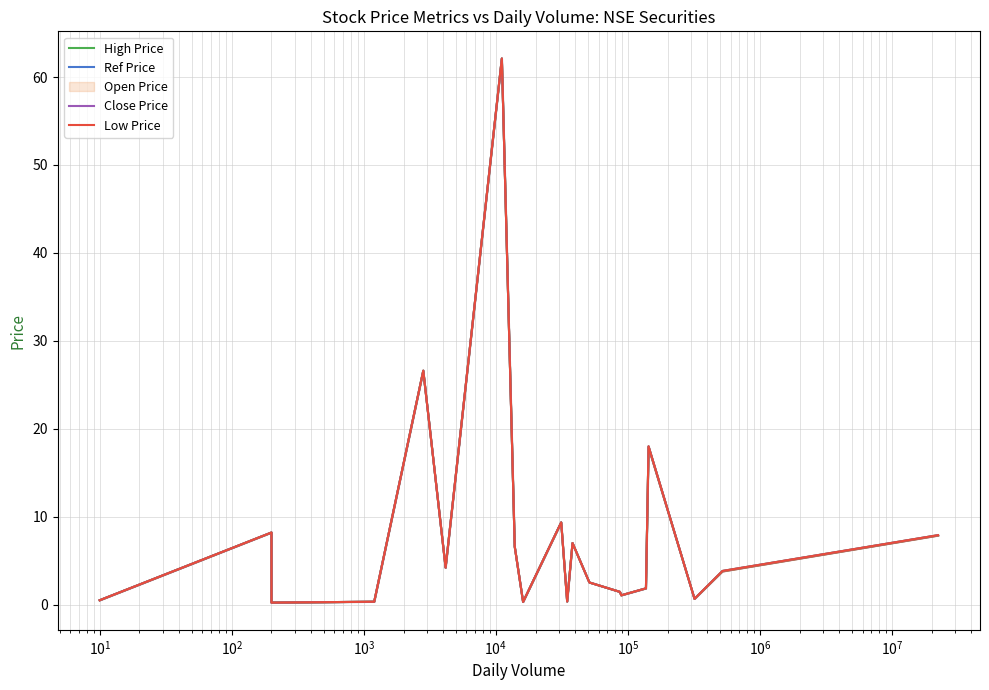

Reading left to right, transcribe all the data shown in this chart.

Ref Price: 0.5	8.2	0.2	0.3	26.6	4.2	62.1	6.6	0.3	9.3	0.4	7.0	2.5	1.4	1.1	1.9	17.9	0.7	3.8	7.8
Open Price: 0.5	8.2	0.2	0.3	26.6	4.2	62.1	6.6	0.3	9.3	0.4	7.0	2.5	1.4	1.1	1.9	17.9	0.7	3.8	7.8
High Price: 0.5	8.2	0.2	0.3	26.6	4.2	62.1	6.6	0.3	9.3	0.4	7.0	2.5	1.4	1.1	1.9	18.0	0.7	3.8	7.9
Close Price: 0.5	8.2	0.2	0.3	26.6	4.2	62.1	6.6	0.3	9.3	0.4	7.0	2.5	1.4	1.1	1.9	18.0	0.7	3.8	7.9
Low Price: 0.5	8.2	0.2	0.3	26.6	4.2	62.1	6.6	0.3	9.3	0.4	7.0	2.5	1.4	1.1	1.9	18.0	0.7	3.8	7.9